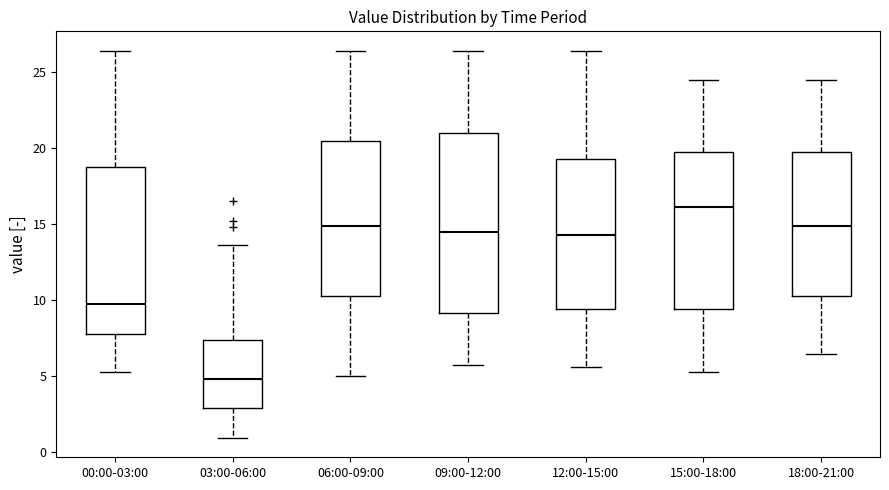

Reading left to right, read every box against the y-axis: the position of its median line, the range the box covers, and the ends of its whiskers. The values are not printed on the chart, so give them approximately, as read against the axis.

00:00-03:00: median 9.5, box 8.0 to 18.5, whiskers 5.0 to 26.5
03:00-06:00: median 5.0, box 3.0 to 7.5, whiskers 1.0 to 13.5
06:00-09:00: median 15.0, box 10.0 to 20.5, whiskers 5.0 to 26.5
09:00-12:00: median 14.5, box 9.0 to 21.0, whiskers 5.5 to 26.5
12:00-15:00: median 14.0, box 9.5 to 19.5, whiskers 5.5 to 26.5
15:00-18:00: median 16.0, box 9.5 to 19.5, whiskers 5.0 to 24.5
18:00-21:00: median 15.0, box 10.0 to 19.5, whiskers 6.5 to 24.5